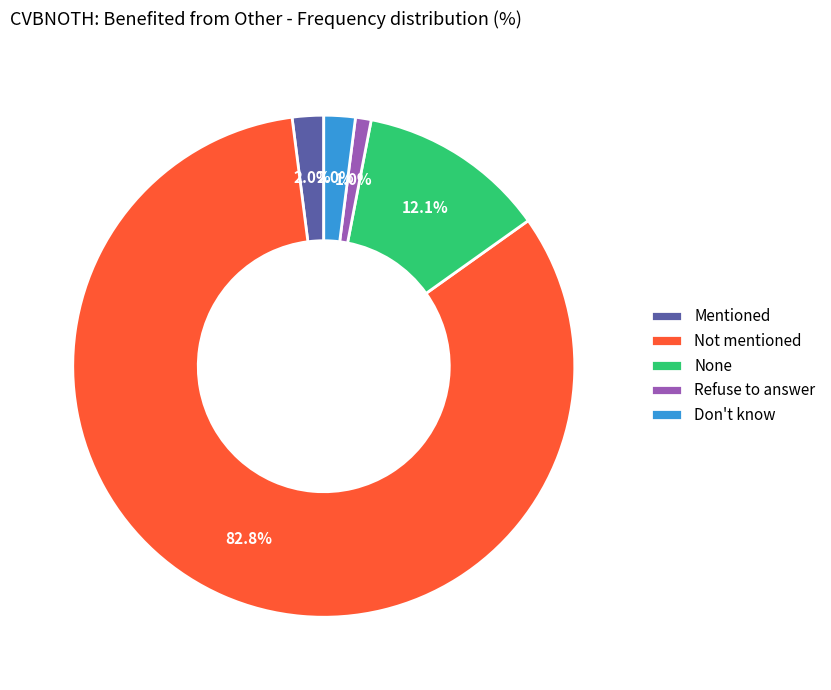

True or false: Mentioned accounts for 2% of the total.

True